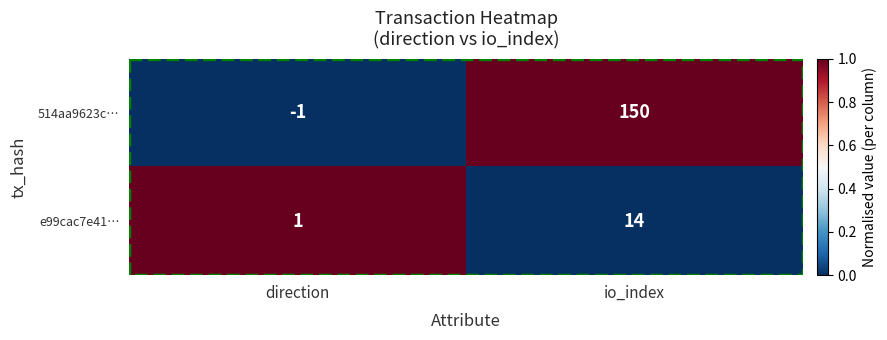

Which series has the largest total across all categories?

514aa9623c…